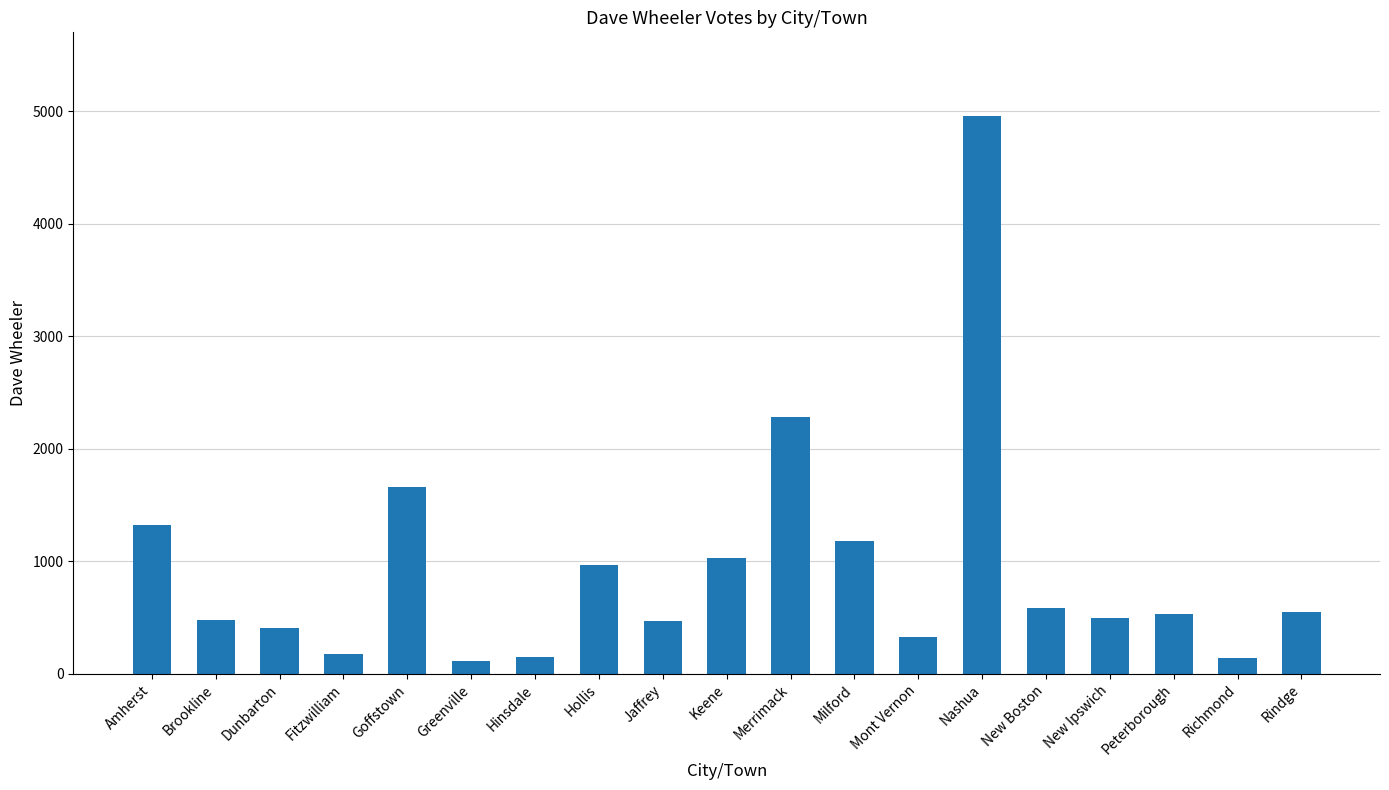

What is the ratio of the value at Milford to the value at Brookline?

2.5